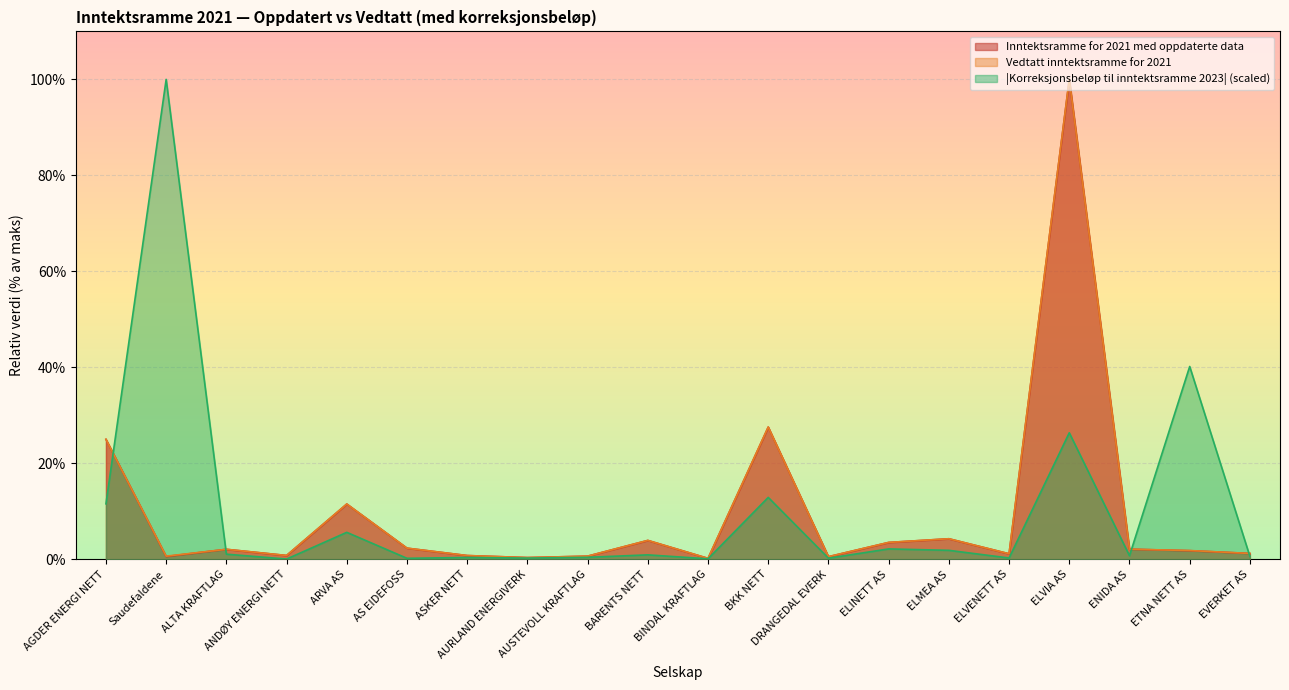

After their last crossing, which series has the higher values: Vedtatt inntektsramme for 2021 or Inntektsramme for 2021 med oppdaterte data?

Inntektsramme for 2021 med oppdaterte data